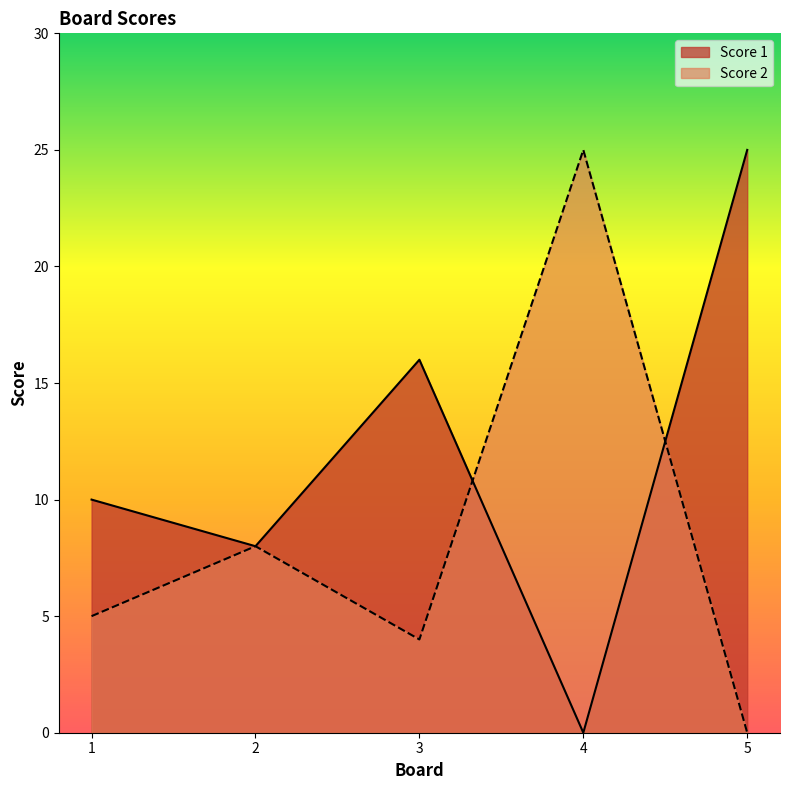

Rank the series by their average value, from highest to lowest.

Score 1, Score 2